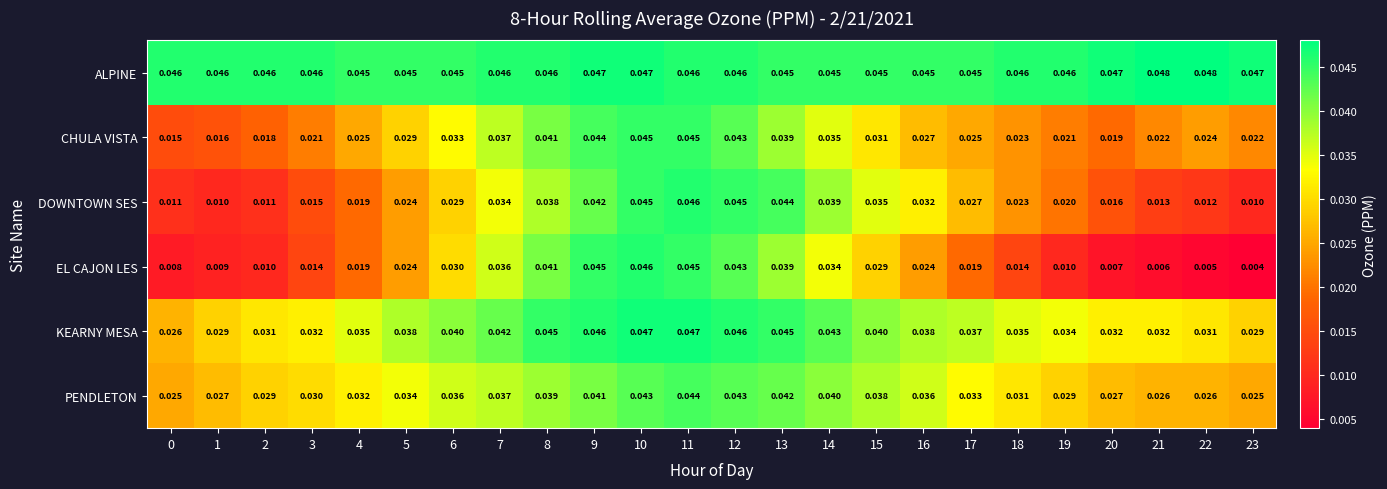

Which series has the largest range (max minus min)?

EL CAJON LES